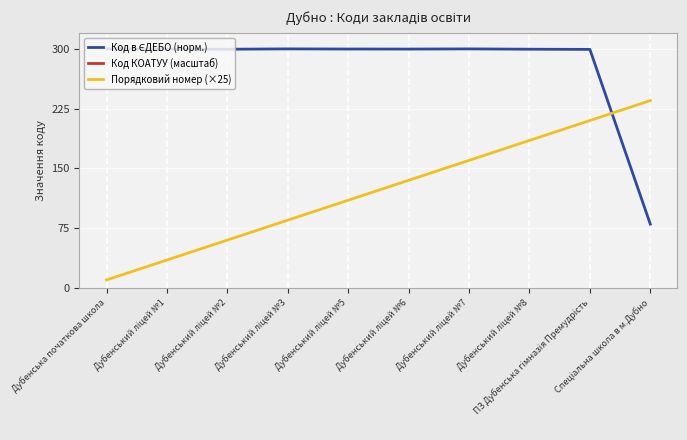

List the series in order of their peak value, highest first.

Код КОАТУУ (масштаб), Код в ЄДЕБО (норм.), Порядковий номер (×25)